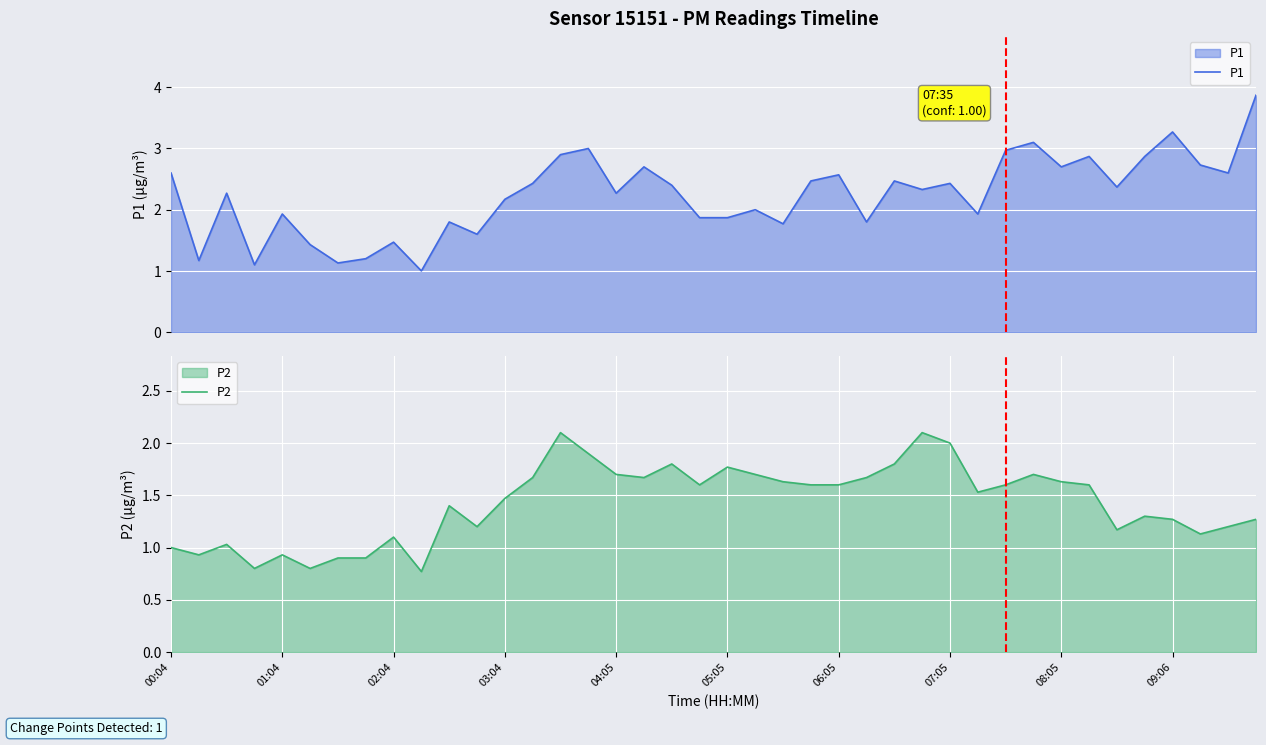

What is the highest value of the P1 series?

3.9